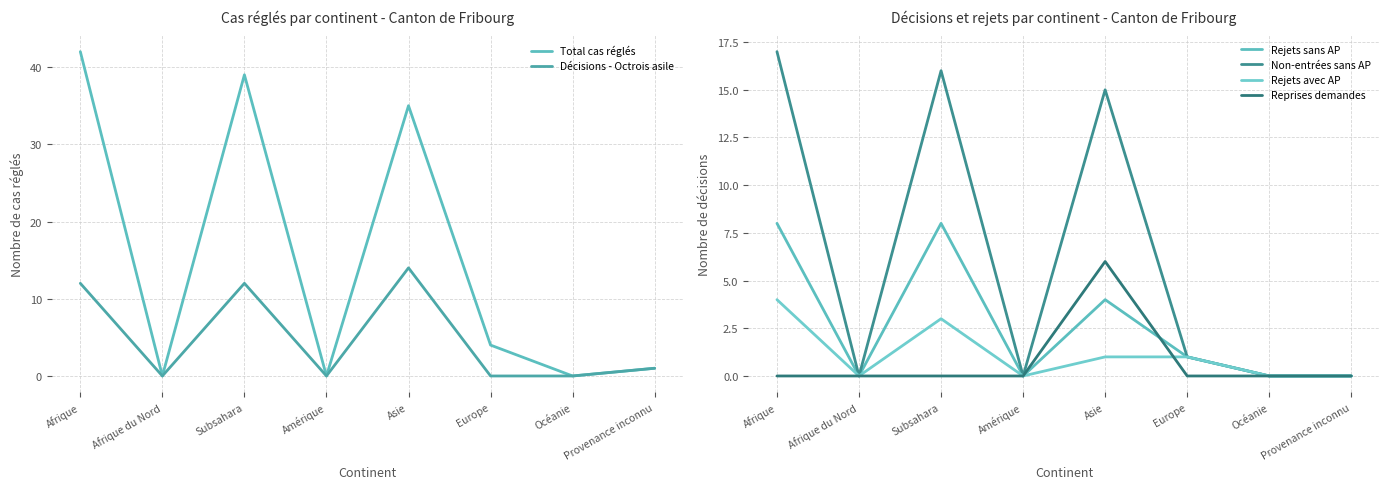

The value of Non-entrées sans AP at Océanie is 0. True or false?

True